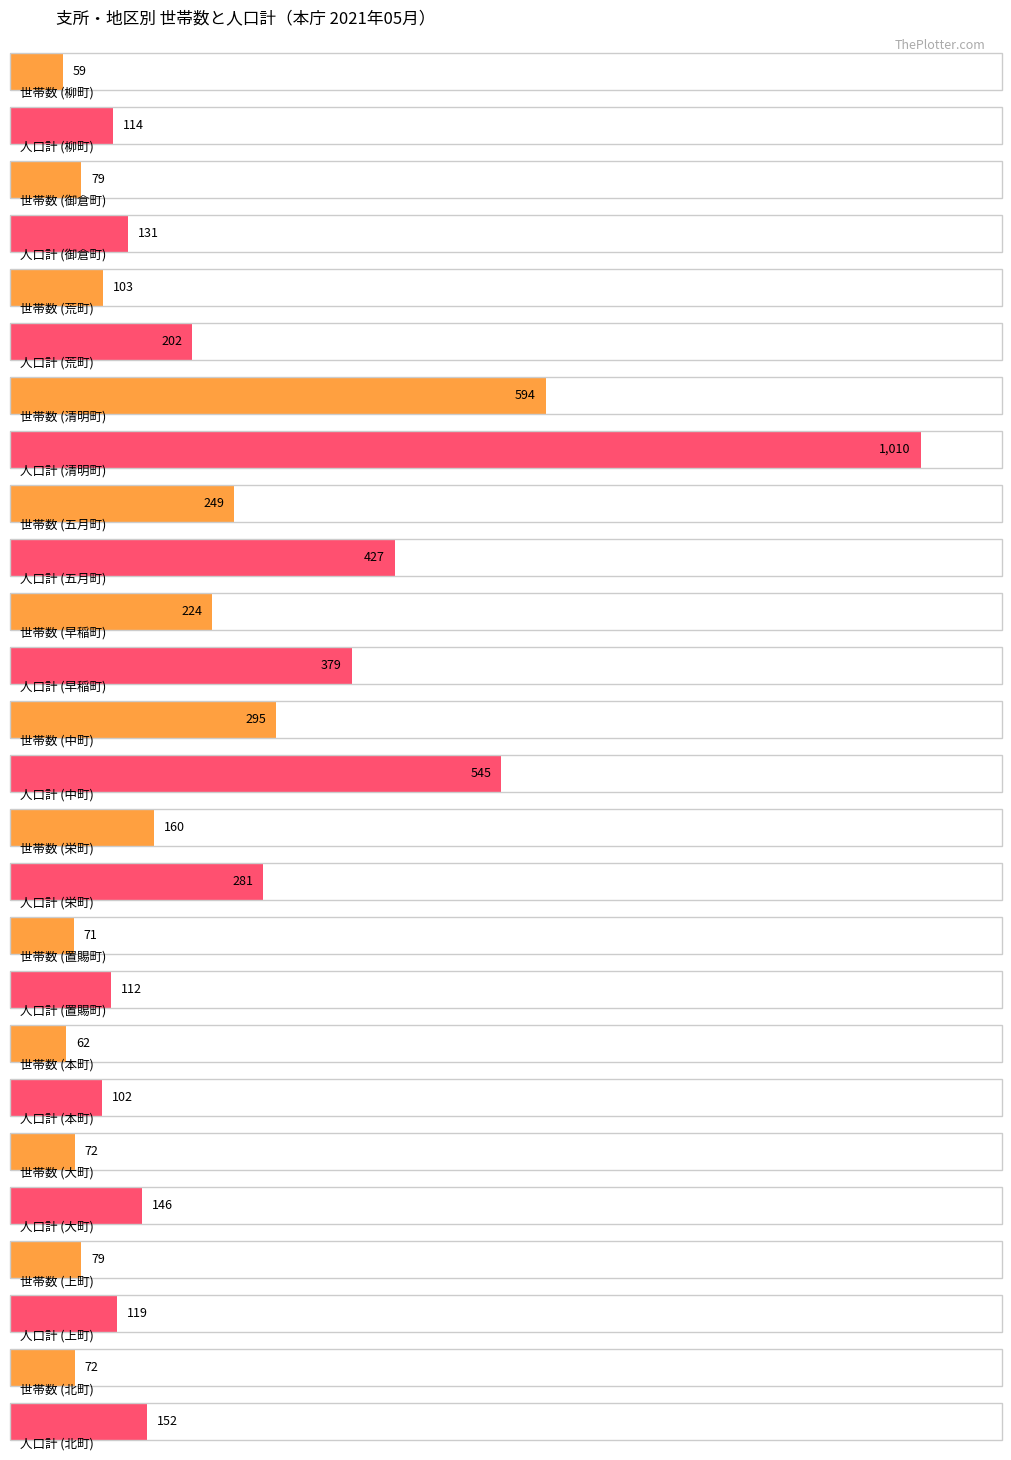

What is the sum of the 人口計 values at 上町 and 栄町?

400